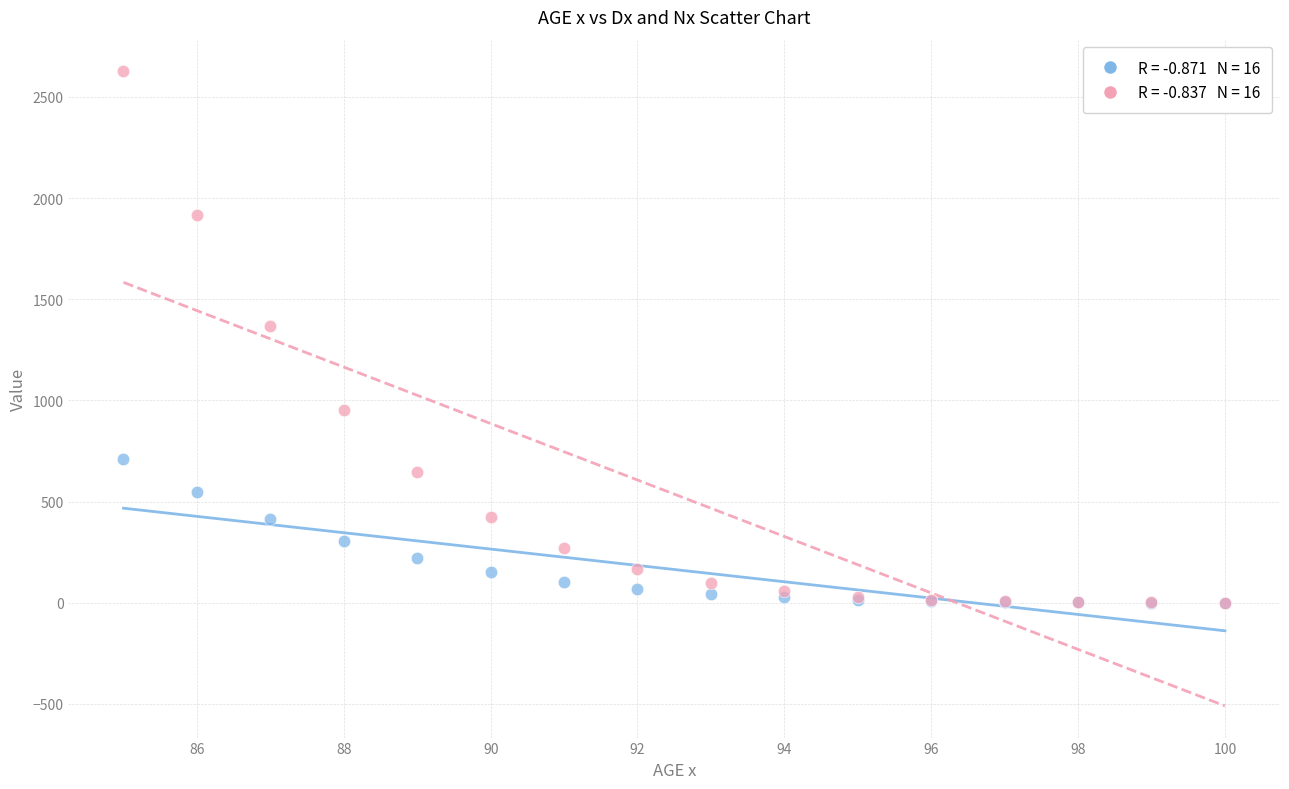

Across all series, what Y value is closest to 1313?

1367.6